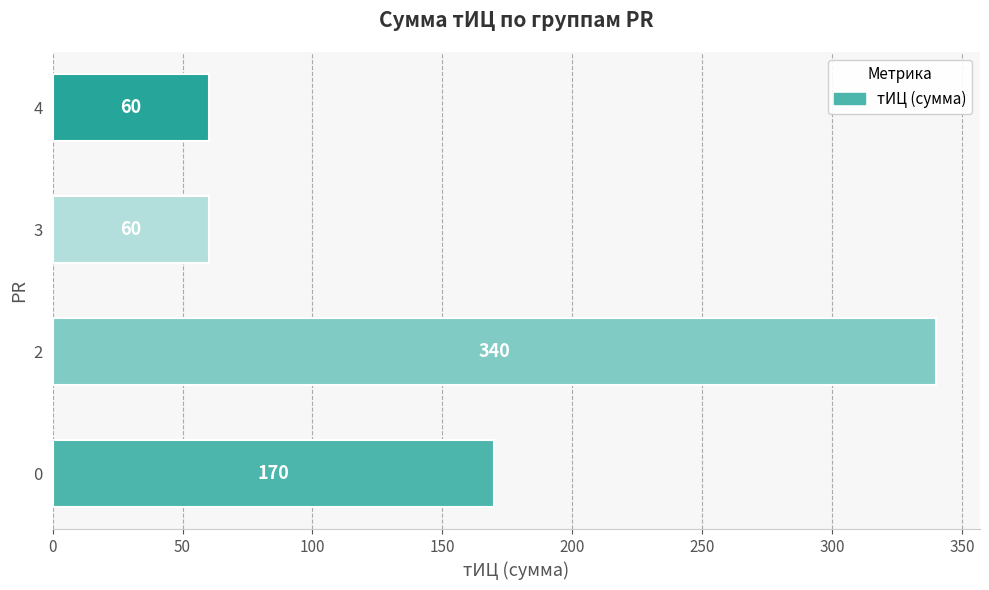

How many values are between 60 and 340?

4